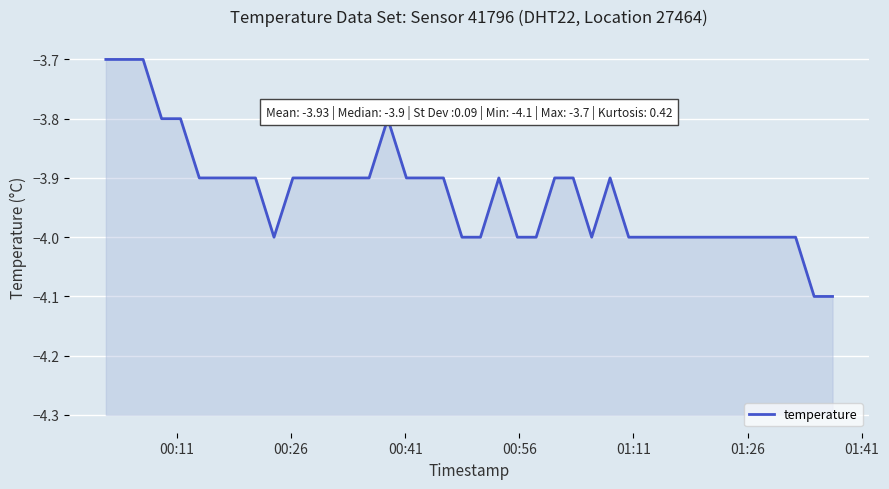

What is the difference between the maximum and second lowest values?

0.4